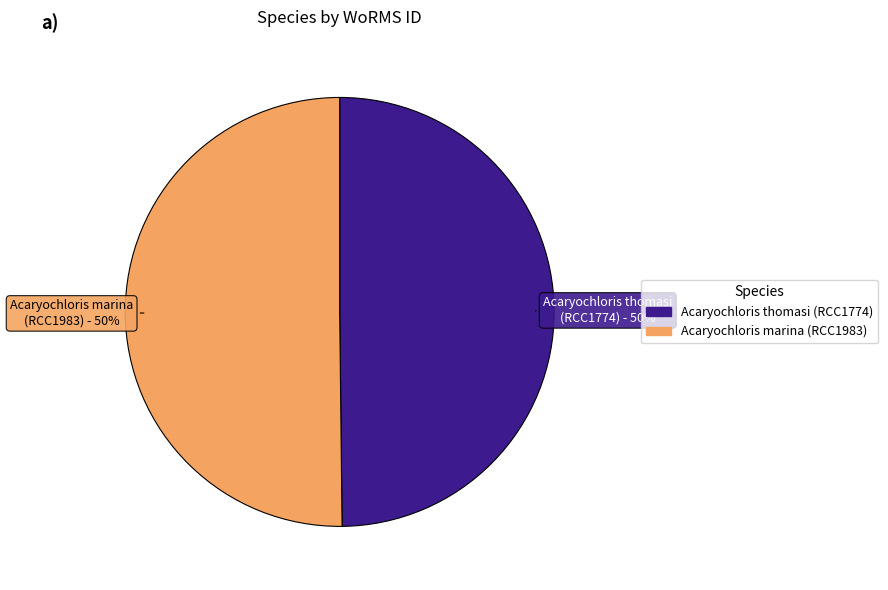

To the nearest percent, what is the average slice percentage?

50%